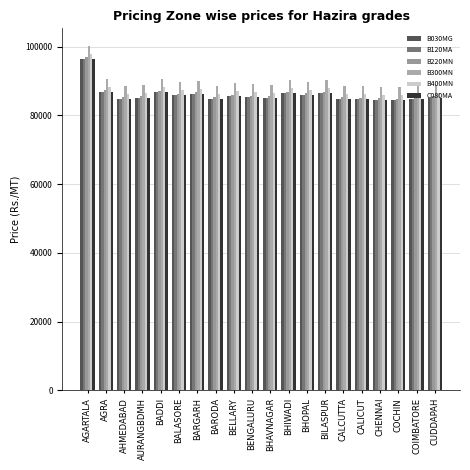

The value of C080MA at CHENNAI is 84531. True or false?

True